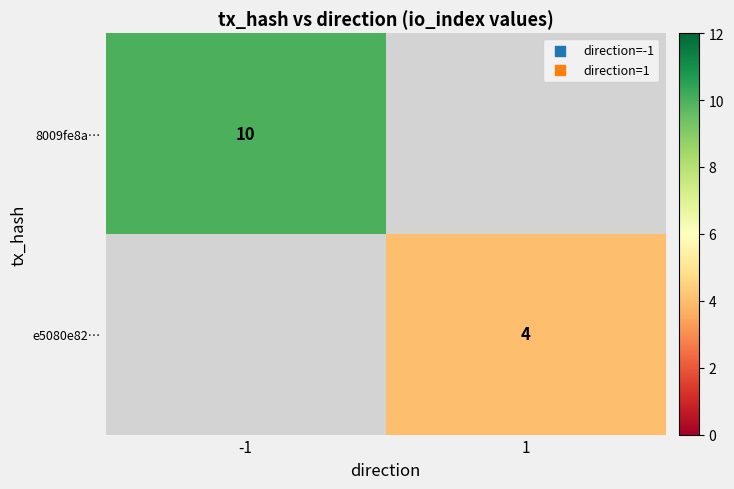

Is the value of 8009fe8a… at -1 greater than the value of e5080e82… at 1?

Yes